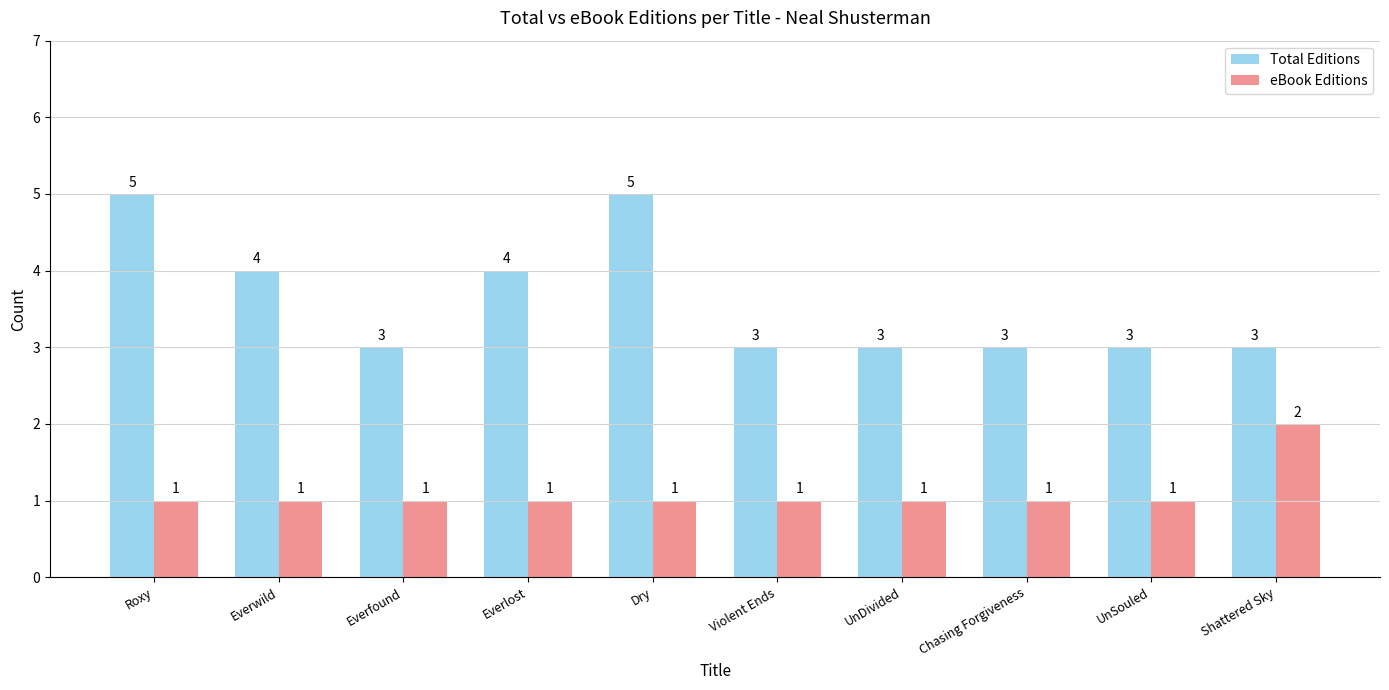

What is the value of the eBook Editions bar at the 6th from the left?

1